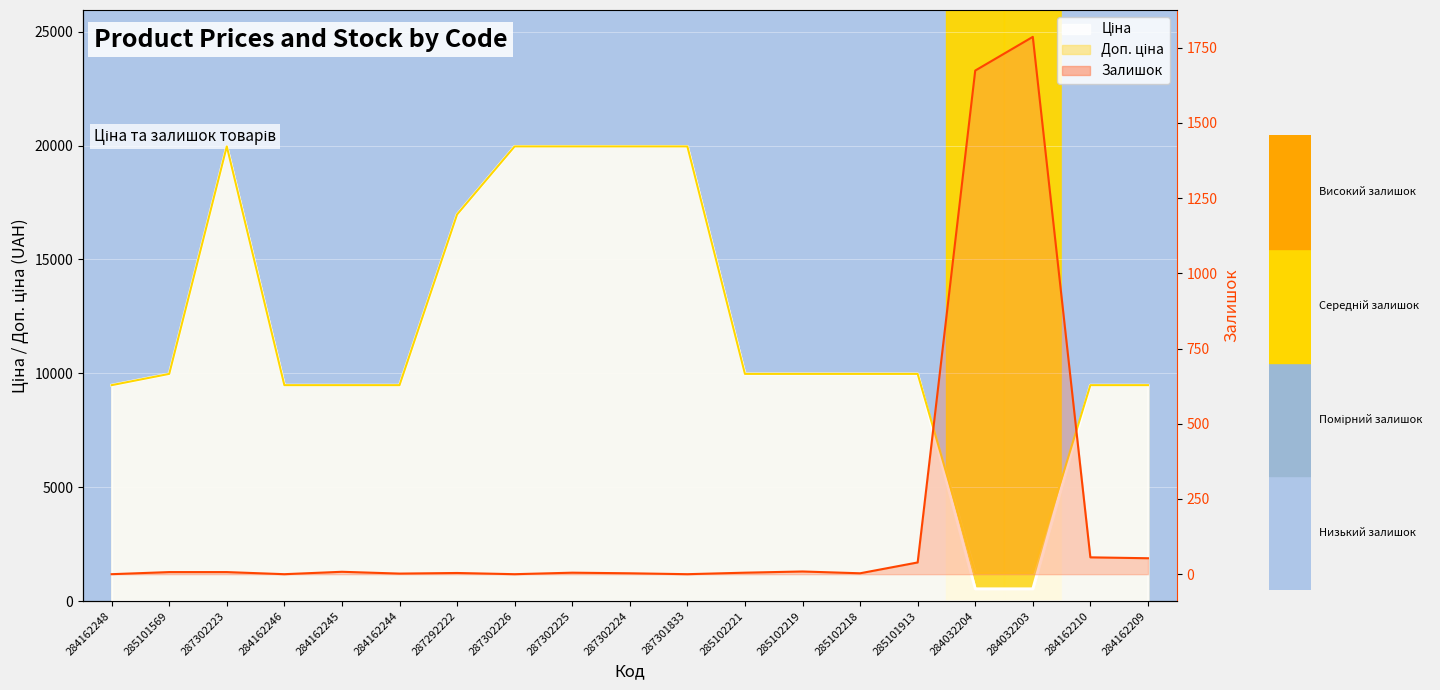

True or false: Залишок has a value of 2.9 at 284162244.

False